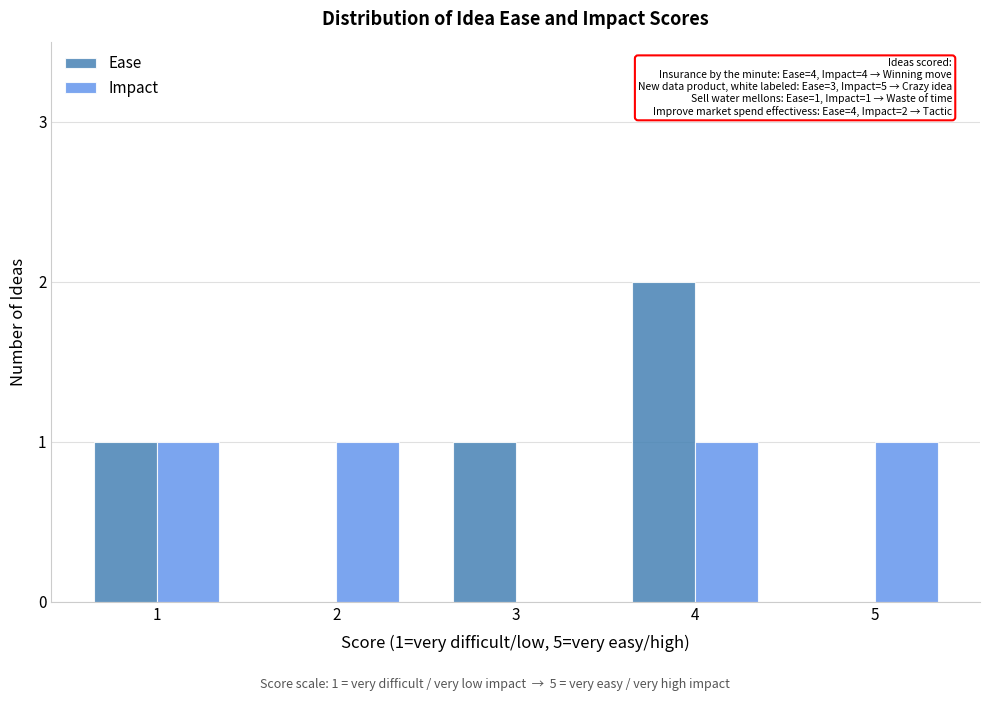

Reading left to right, what are all the values shown in this chart?

Ease: 1=1	2=0	3=1	4=2	5=0
Impact: 1=1	2=1	3=0	4=1	5=1